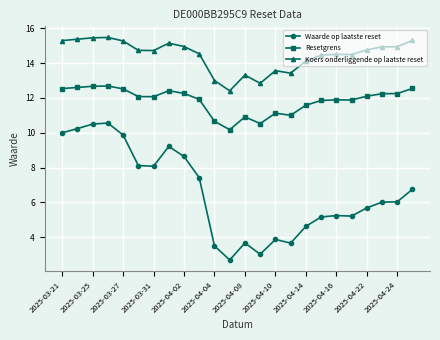

Which series has the largest total across all categories?

Koers onderliggende op laatste reset